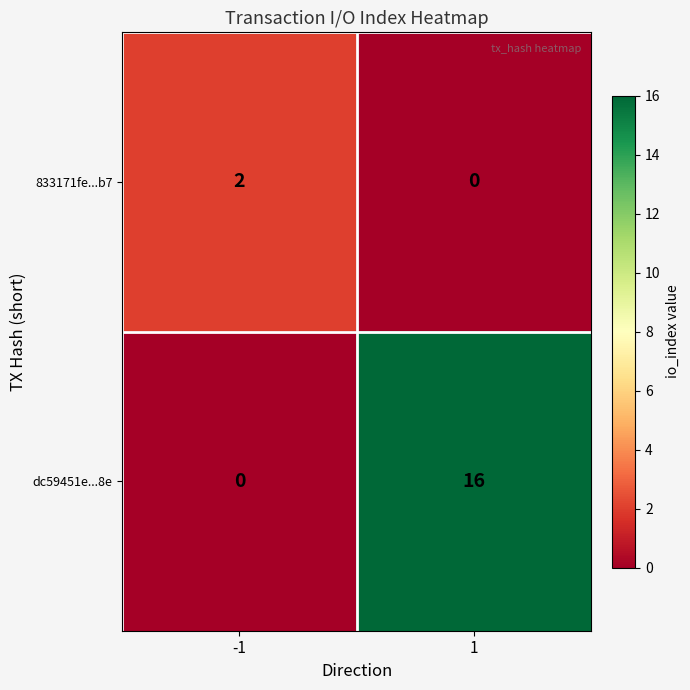

List the series in order of their overall mean, lowest first.

833171fe...b7, dc59451e...8e